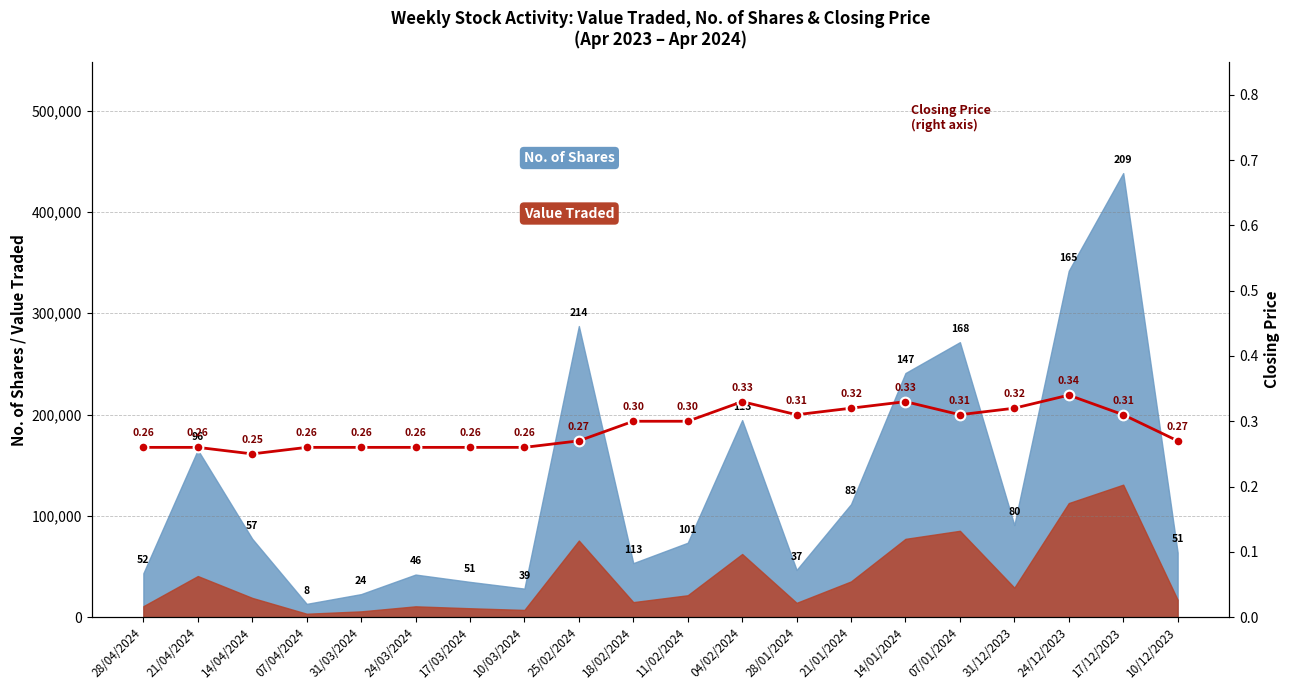

How many interior local peaks (higher than both neighbors) does the data have?

3